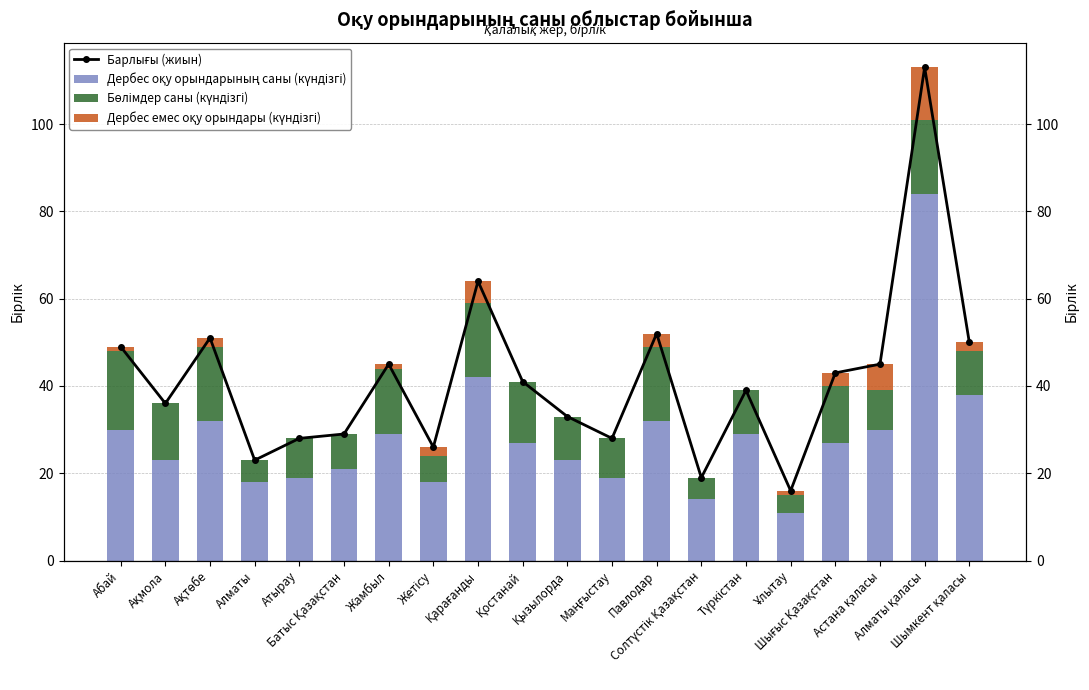

What is the sum of all Дербес емес оқу орындары (күндізгі) values?

38